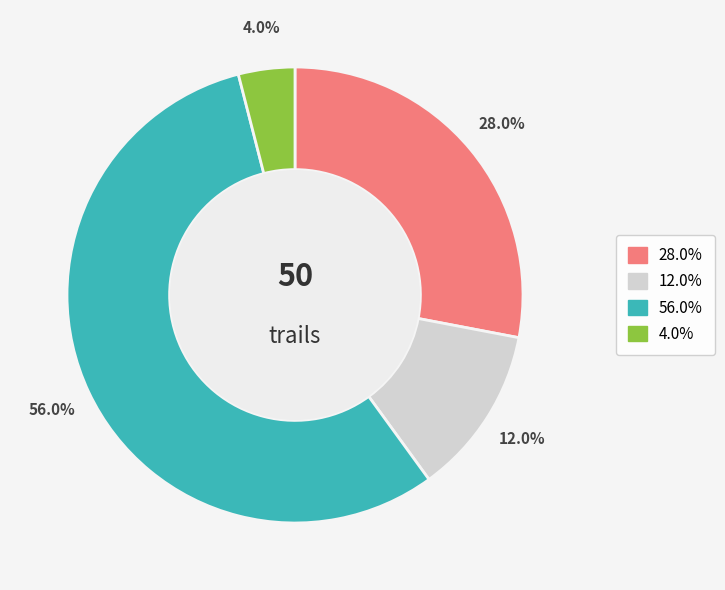

How many segments does this pie chart have?

4